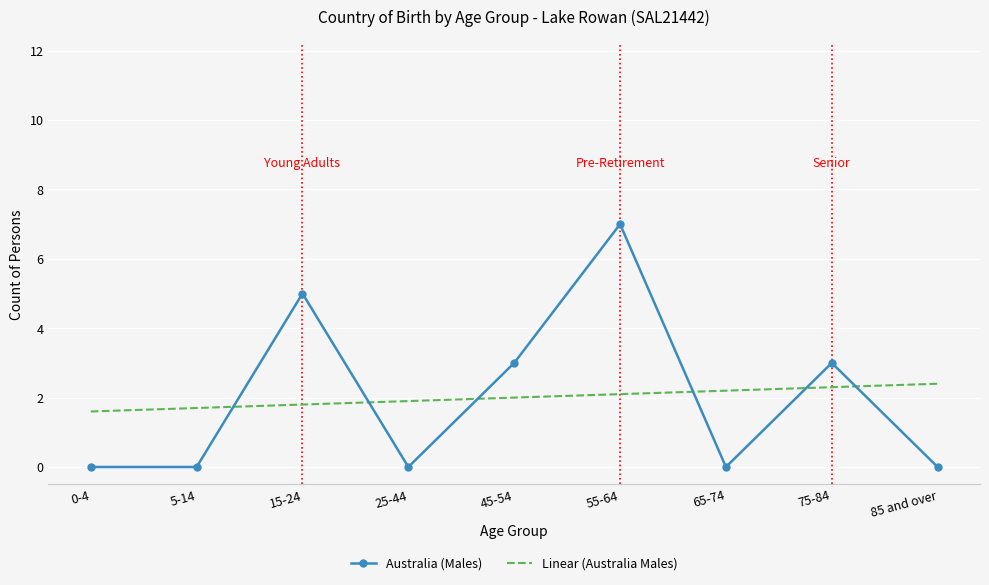

How many distinct data groups are displayed?

2